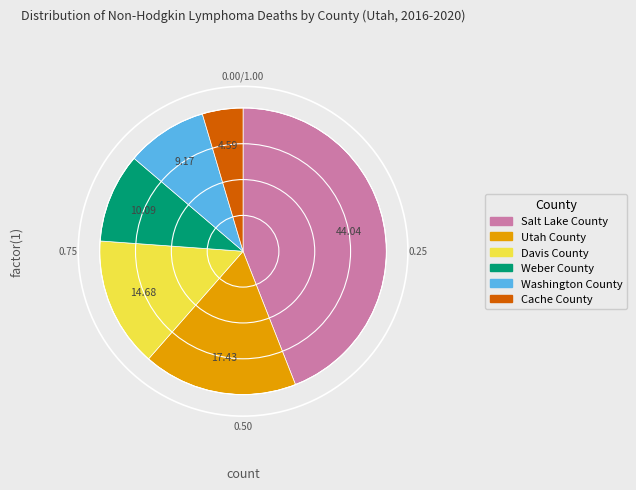

Is Salt Lake County the majority of the pie?

No